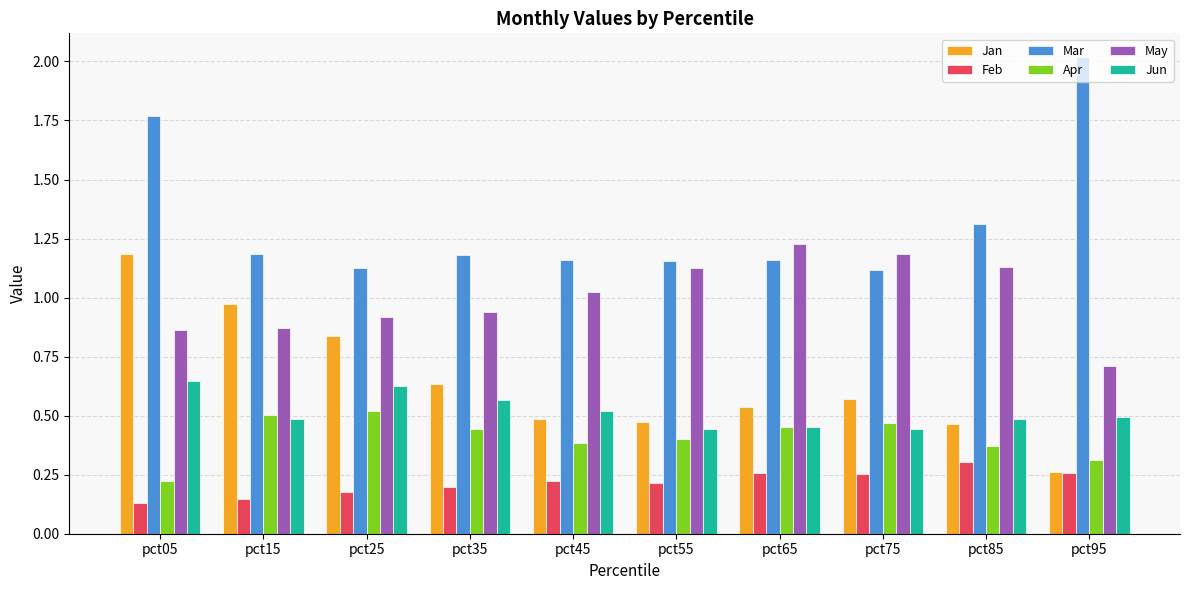

Count the number of data series in this chart.

6